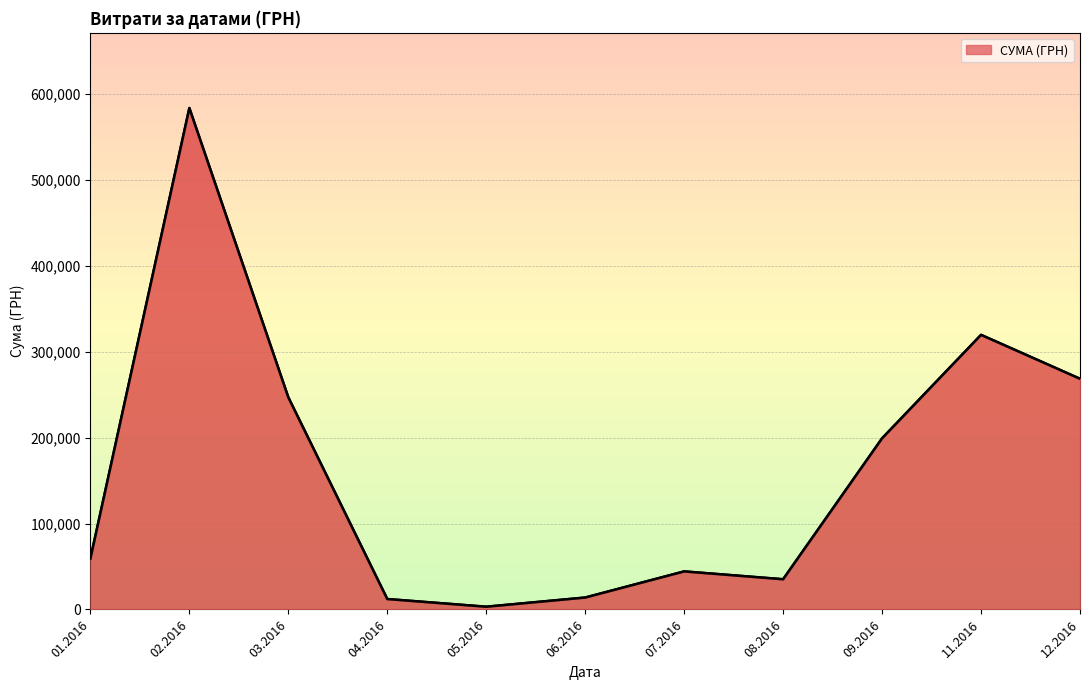

What is the greatest value displayed?

583556.1